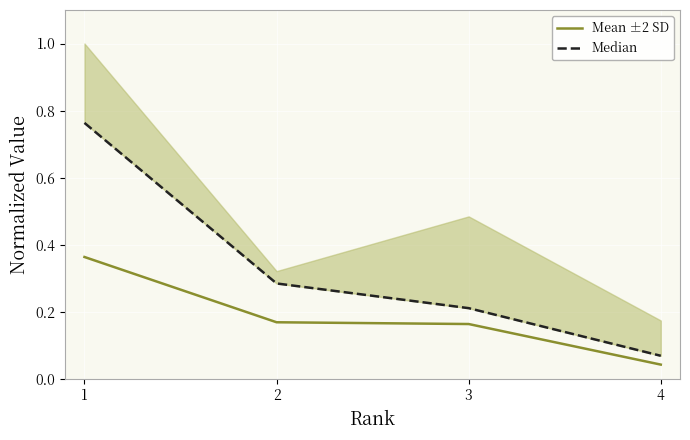

Which category has the highest value in the Mean ±2 SD series?

1